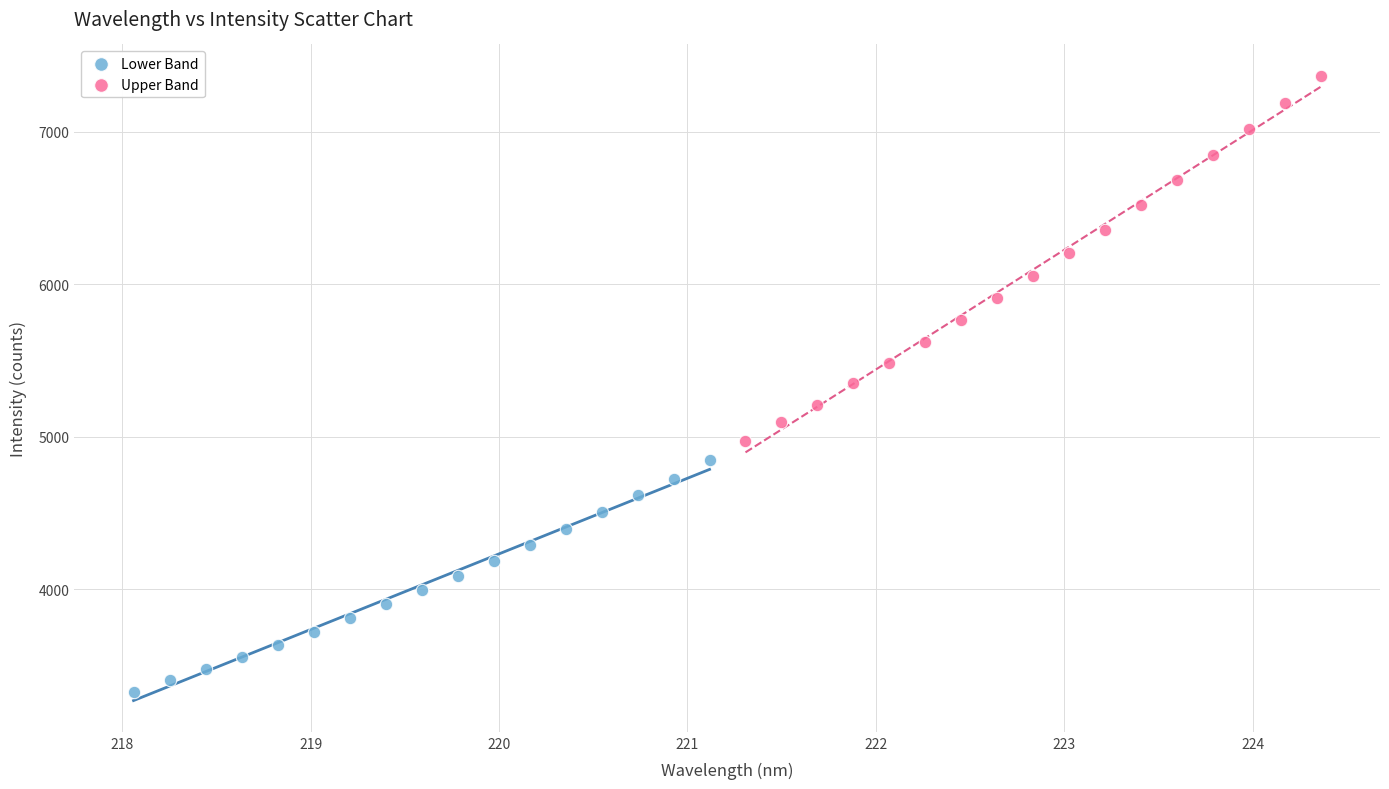

Which series has the widest spread of Y values?

Upper Band